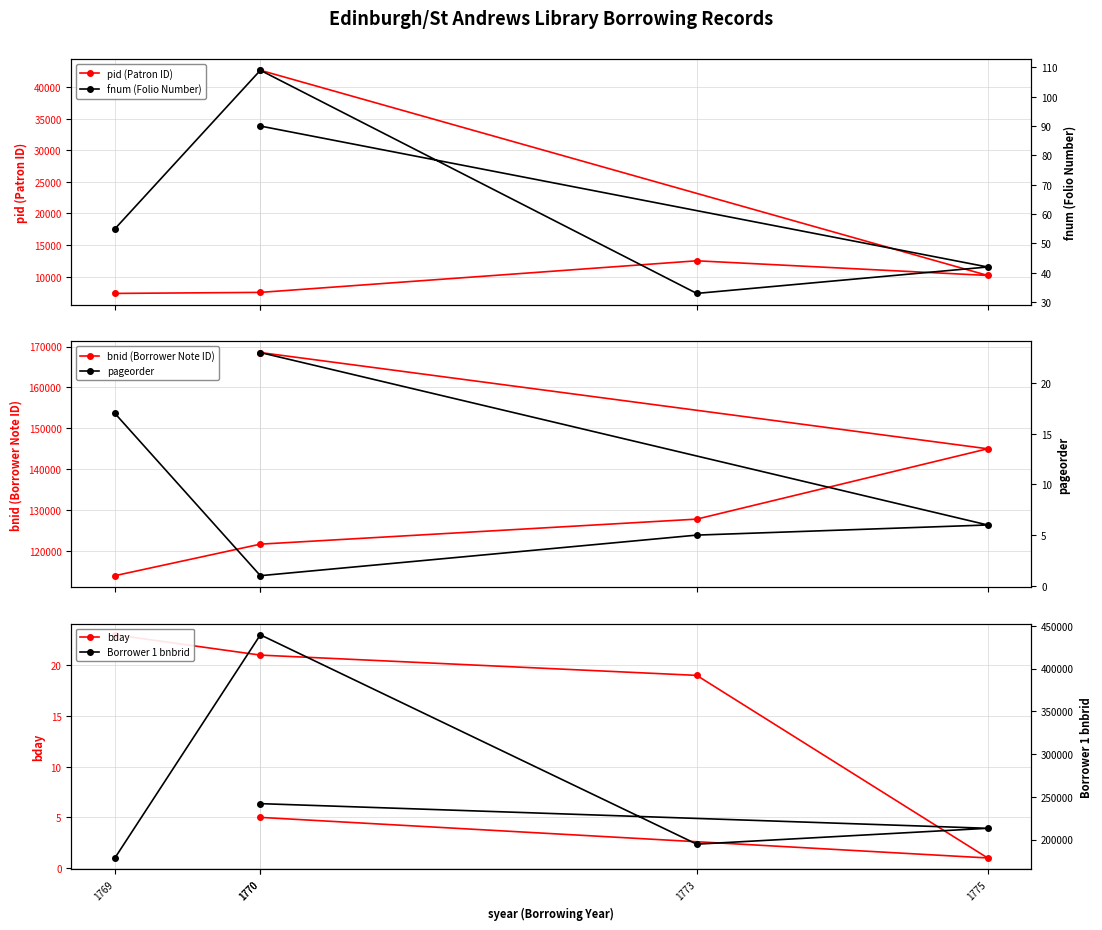

The value of bday at 1769 is 23. True or false?

True